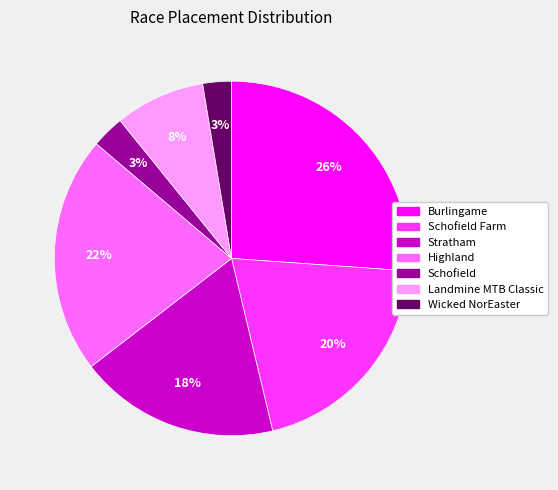

To the nearest percent, what is the combined percentage of Burlingame and Highland?

48%